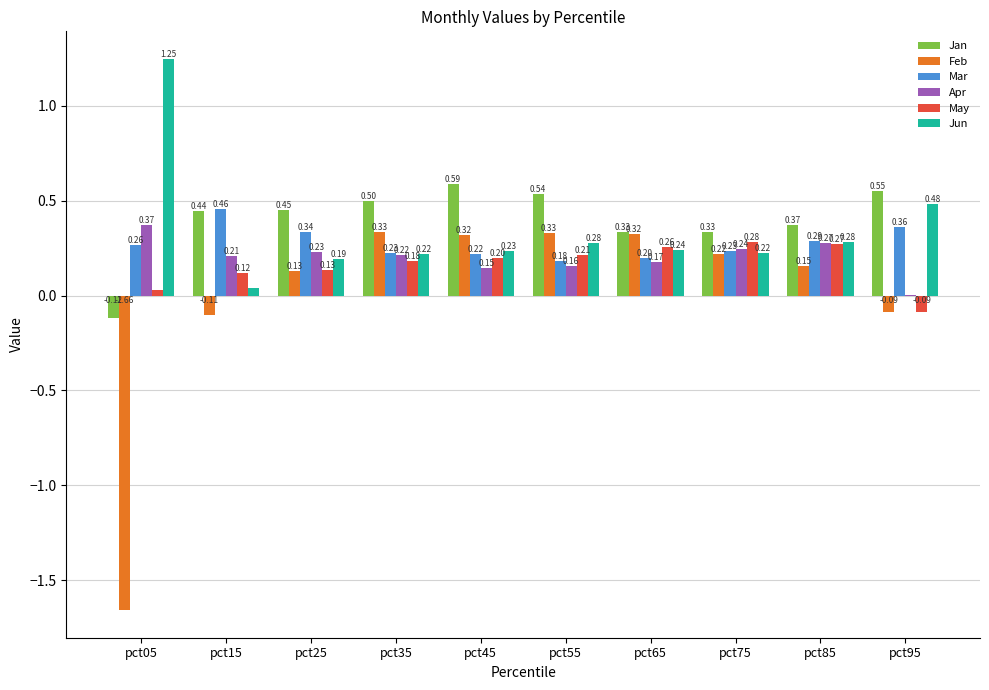

The Jan series shows 0.6 at pct65. True or false?

False